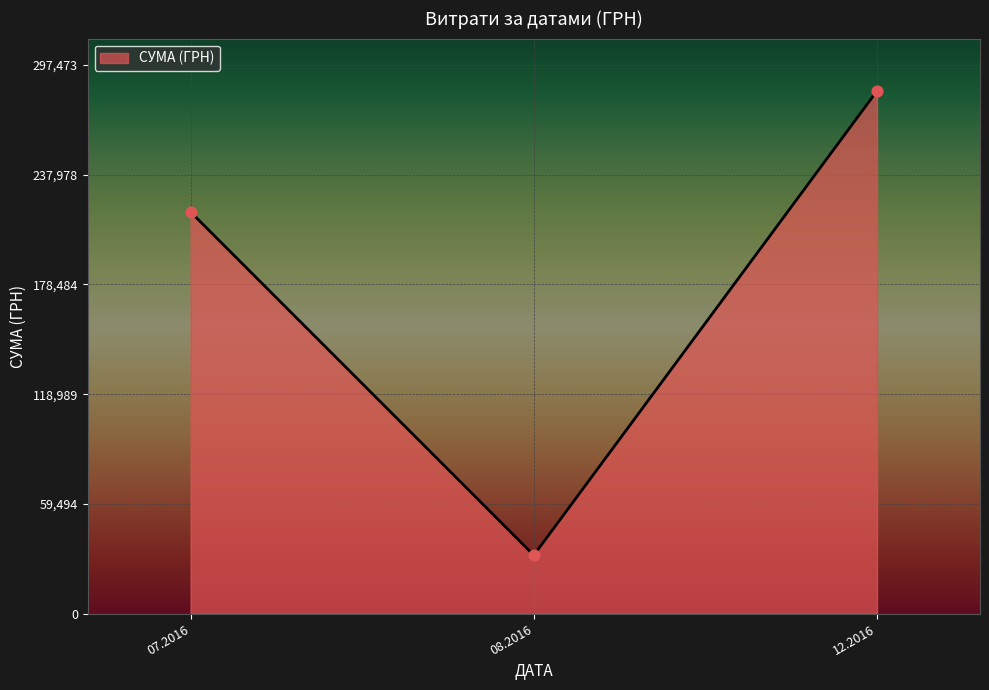

Between 12.2016 and 08.2016, which is larger?

12.2016